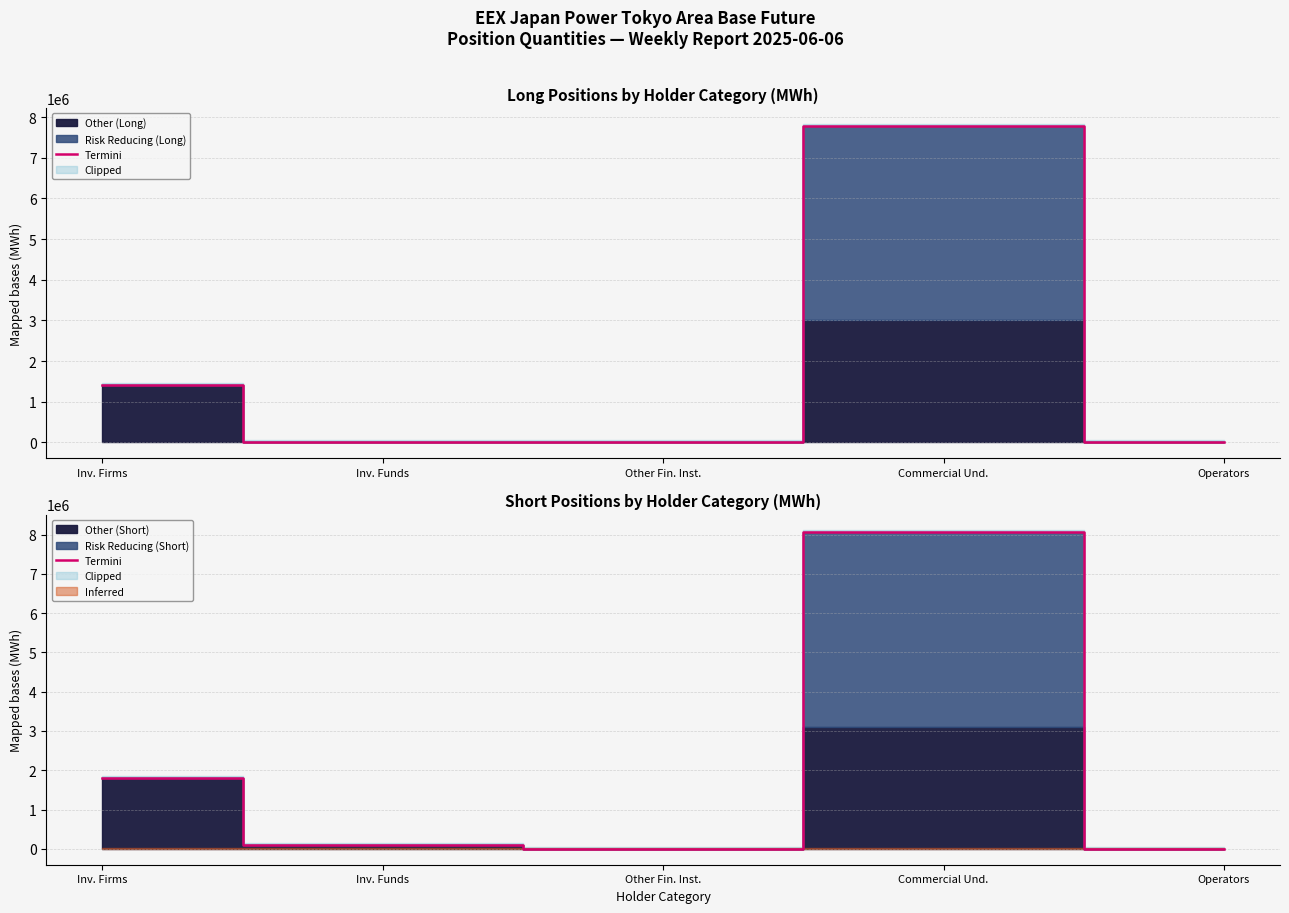

Reading left to right, what are all the values shown in this chart?

Inv. Firms=1814967.1	Inv. Funds=88776.0	Other Fin. Inst.=0.0	Commercial Und.=8055486.4	Operators=0.0